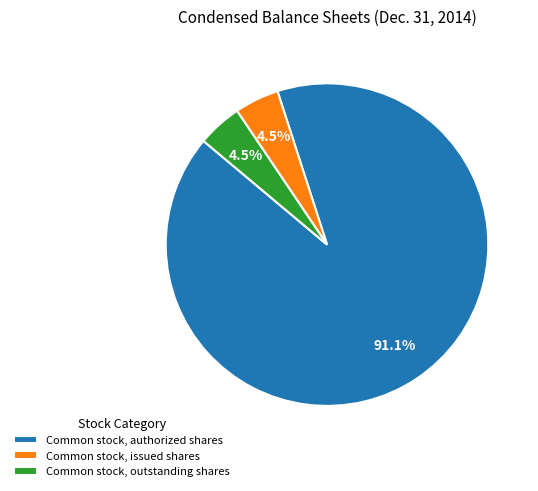

To the nearest percent, what is the difference between the Common stock, issued shares and Common stock, authorized shares slice percentages?

87%